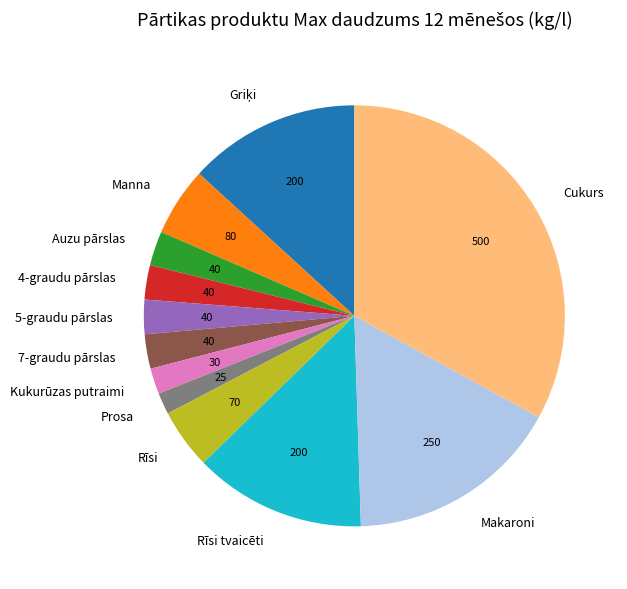

True or false: Makaroni accounts for 17% of the total.

True